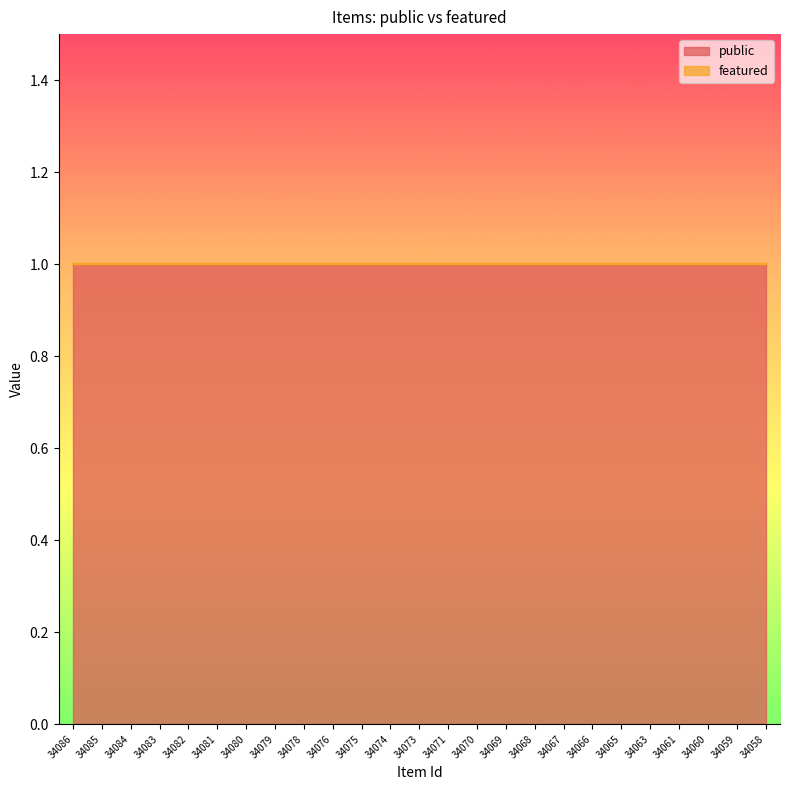

Reading left to right, extract all data points from this chart.

public: 34086=1	34085=1	34084=1	34083=1	34082=1	34081=1	34080=1	34079=1	34078=1	34076=1	34075=1	34074=1	34073=1	34071=1	34070=1	34069=1	34068=1	34067=1	34066=1	34065=1	34063=1	34061=1	34060=1	34059=1	34058=1
featured: 34086=0	34085=0	34084=0	34083=0	34082=0	34081=0	34080=0	34079=0	34078=0	34076=0	34075=0	34074=0	34073=0	34071=0	34070=0	34069=0	34068=0	34067=0	34066=0	34065=0	34063=0	34061=0	34060=0	34059=0	34058=0